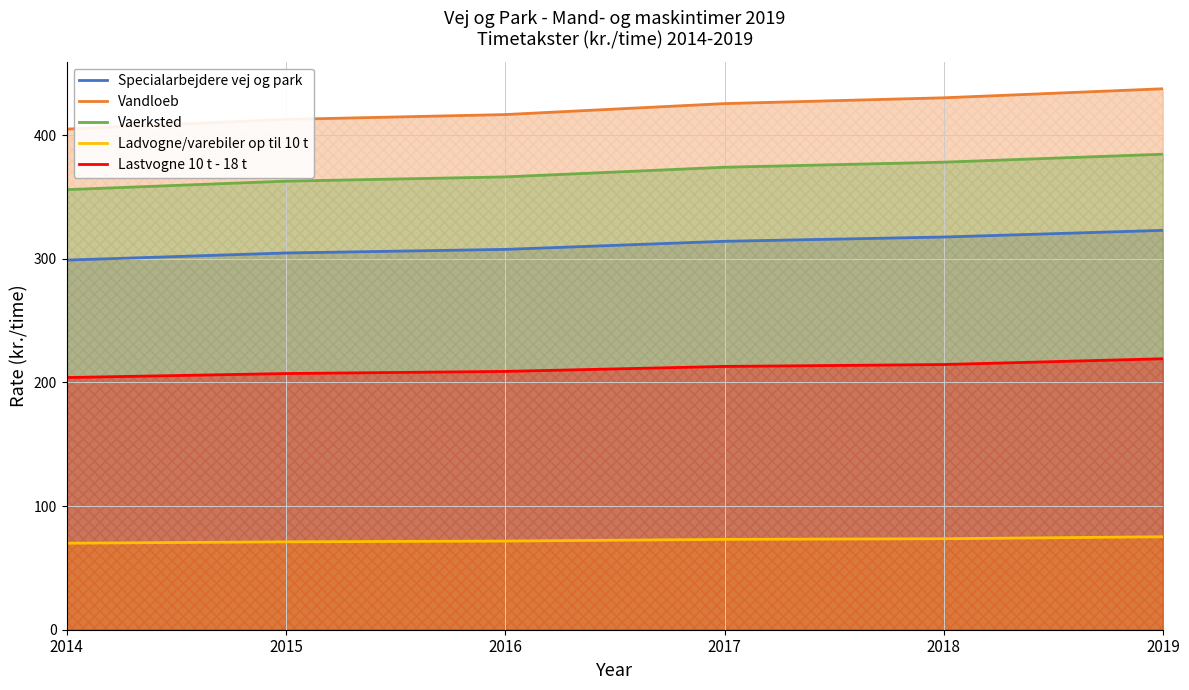

Reading left to right, list all the values displayed in this chart.

Specialarbejdere vej og park: 2014=299.0	2015=304.8	2016=307.7	2017=314.2	2018=317.7	2019=323.1
Vandloeb: 2014=405.0	2015=412.8	2016=416.7	2017=425.6	2018=430.3	2019=437.6
Vaerksted: 2014=356.0	2015=362.9	2016=366.3	2017=374.1	2018=378.2	2019=384.7
Ladvogne/varebiler op til 10 t: 2014=70.0	2015=71.1	2016=71.7	2017=73.1	2018=73.6	2019=75.2
Lastvogne 10 t - 18 t: 2014=204.0	2015=207.2	2016=209.0	2017=213.0	2018=214.5	2019=219.2